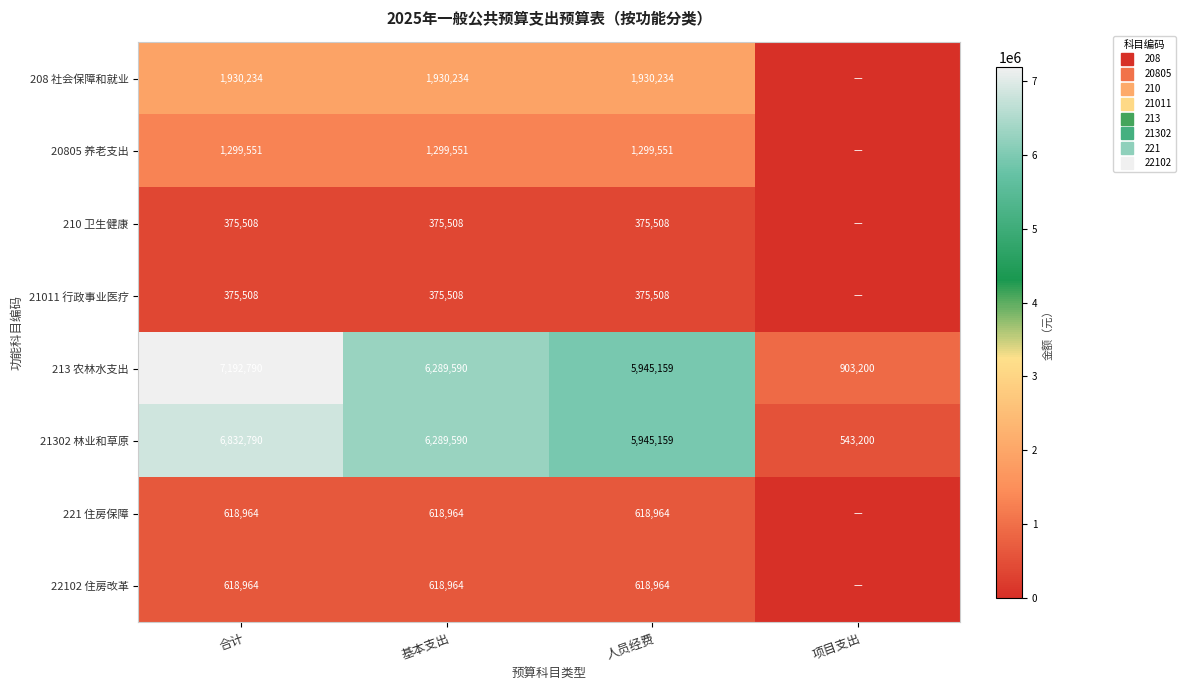

Which label corresponds to the largest value in the chart?

合计